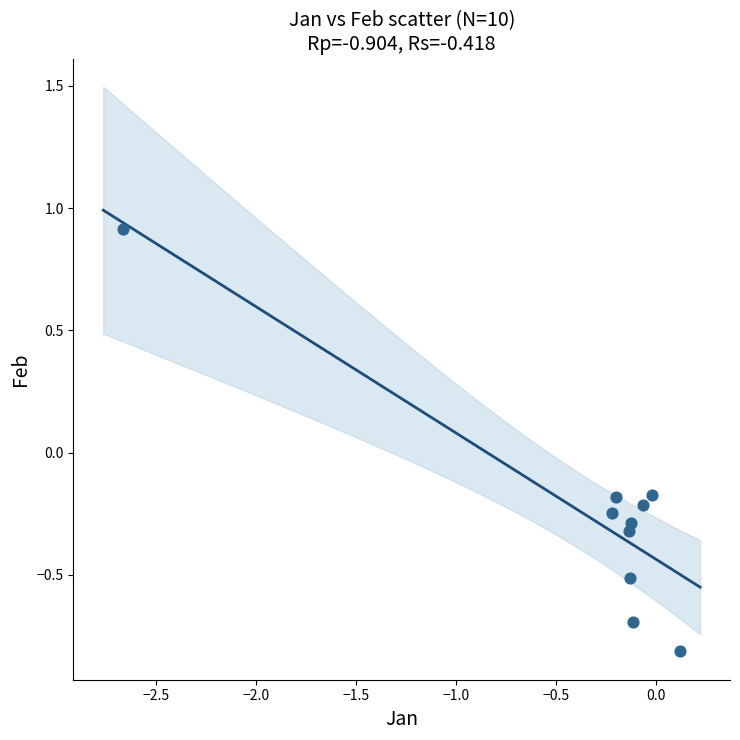

What is the average X value?

-0.4